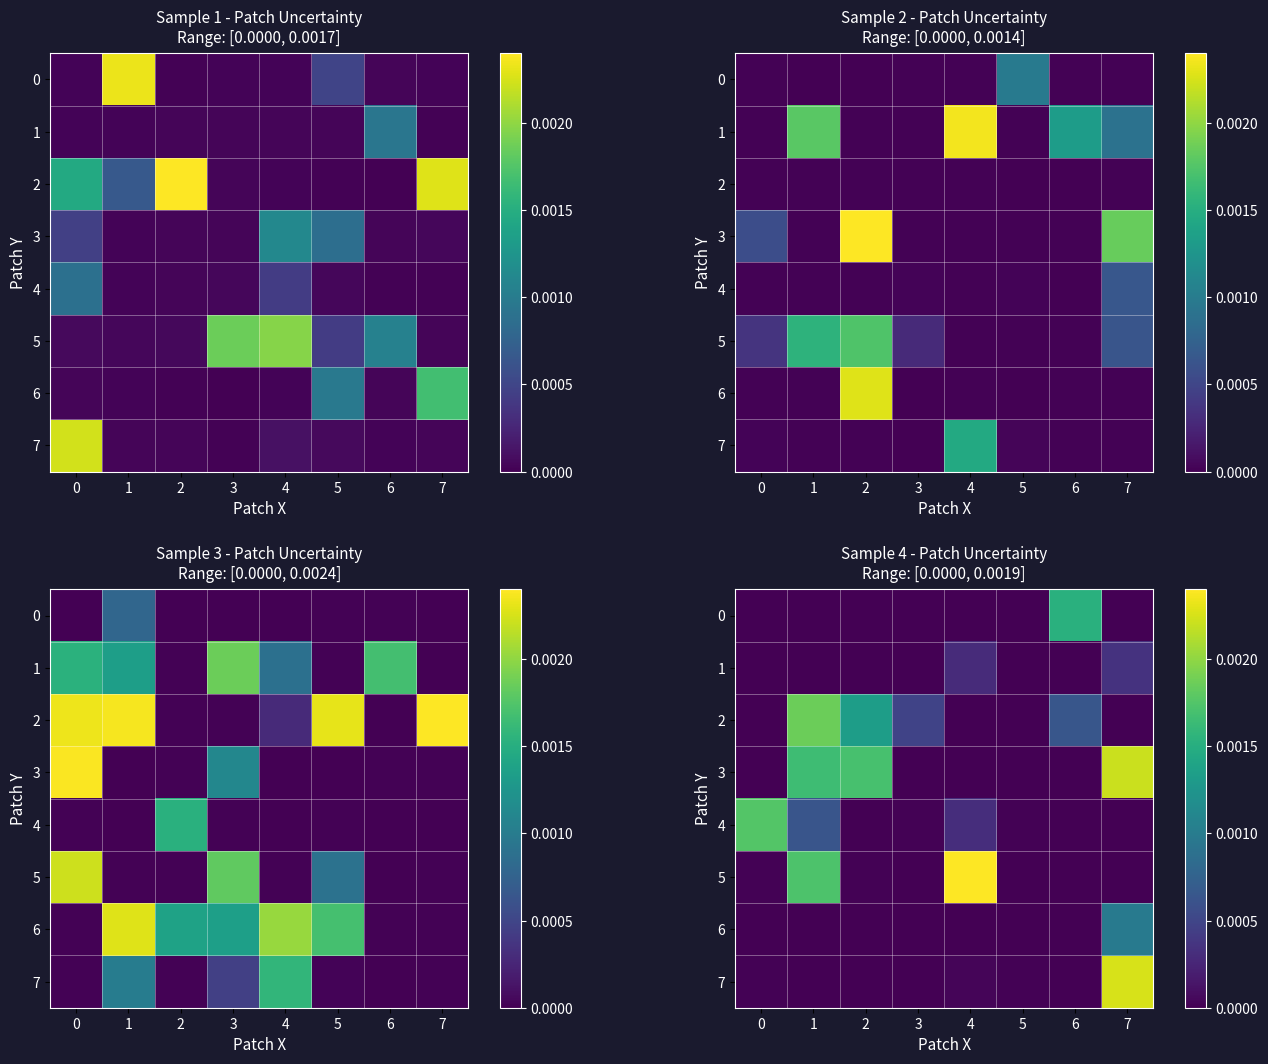

Which category has the highest value in the 5 series?

4